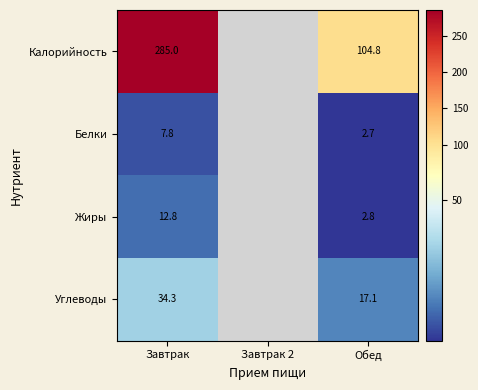

What is the difference between the Калорийность values at Обед and Завтрак?

180.2